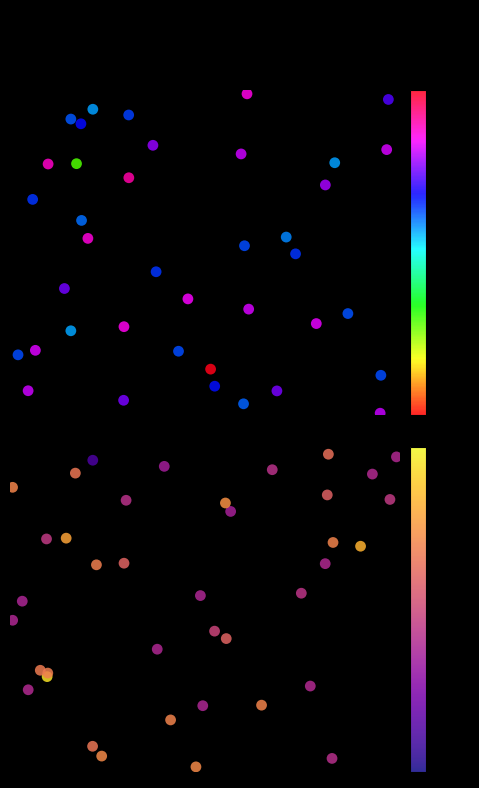

What is the difference between the second highest and minimum values in the SDS_P2 series?

1.0